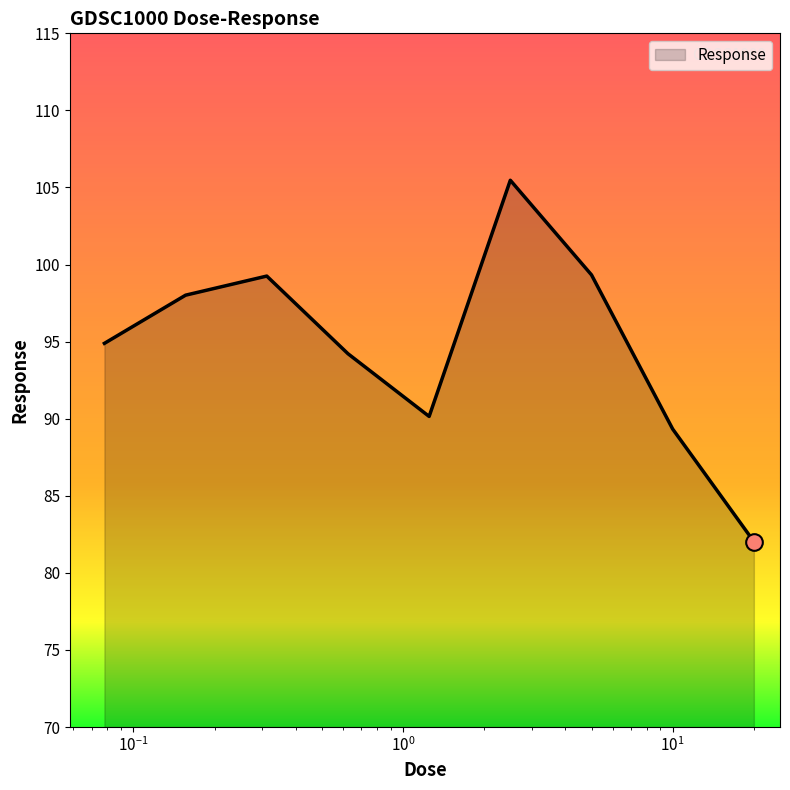

What is the maximum value shown in the chart?

105.5